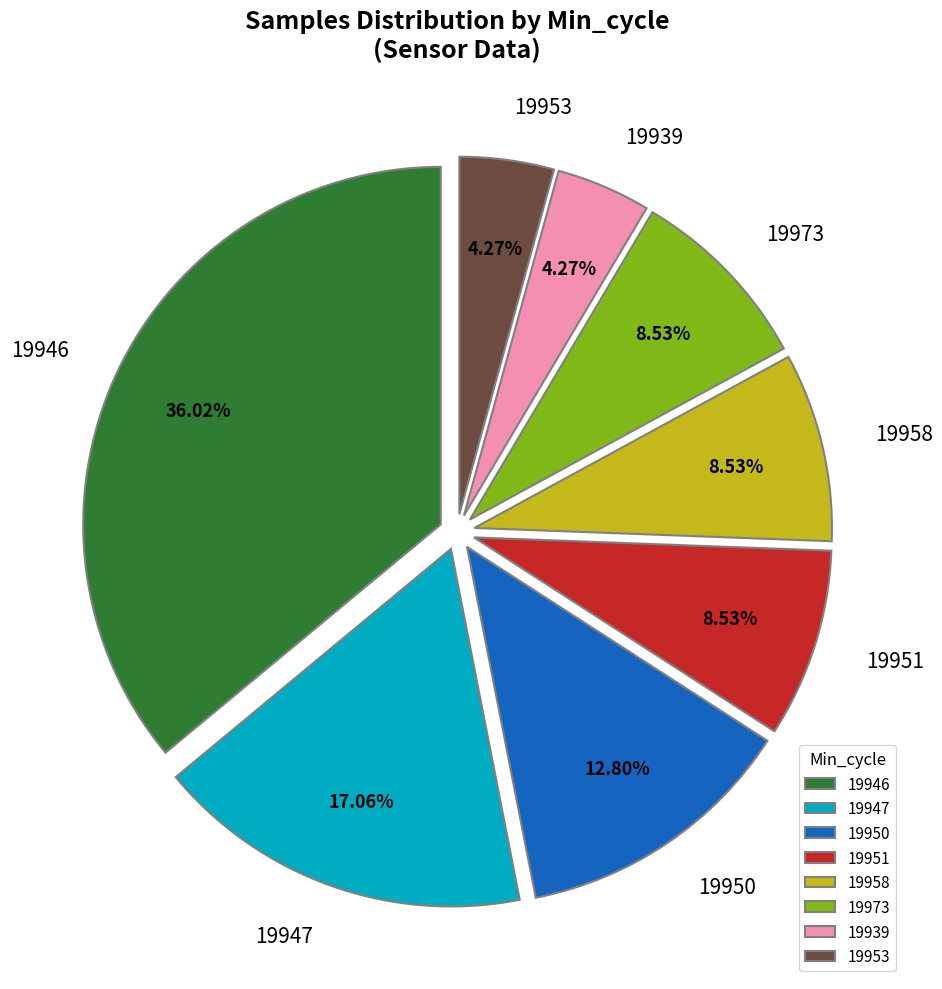

Does 19958 account for over 50% of the chart?

No